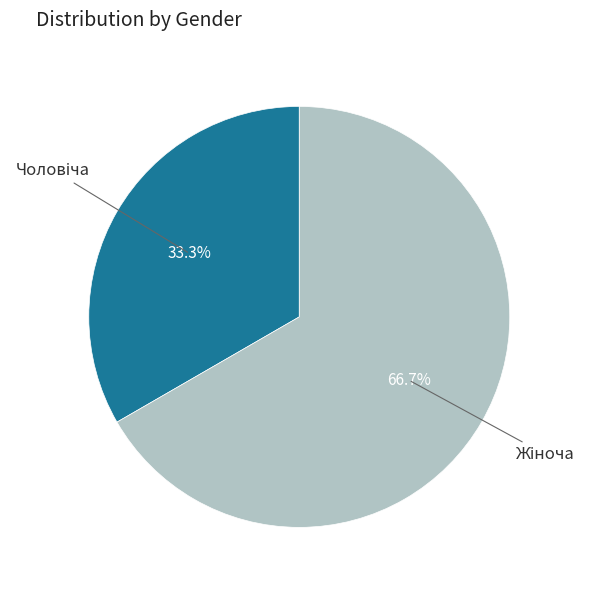

Does any single category account for the majority?

Yes